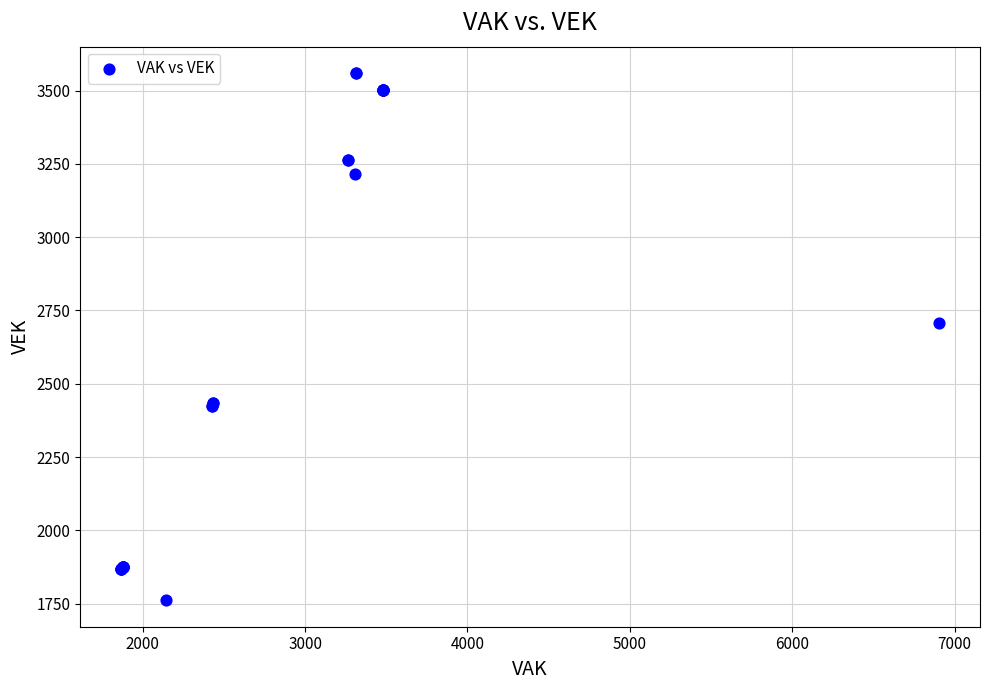

What Y value in the scatter plot is closest to 2660?

2707